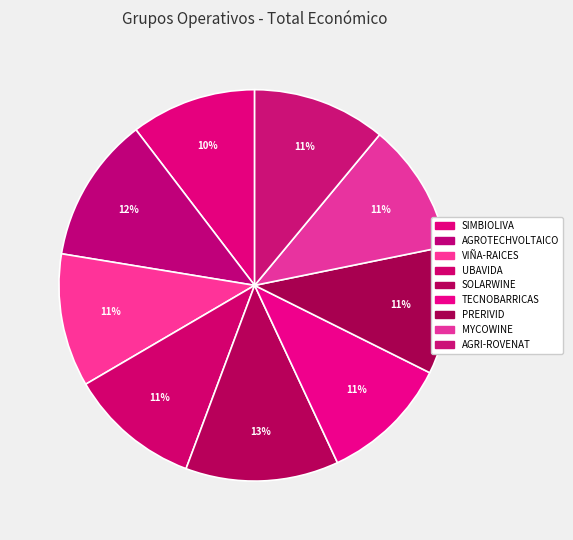

How many segments does this pie chart have?

9